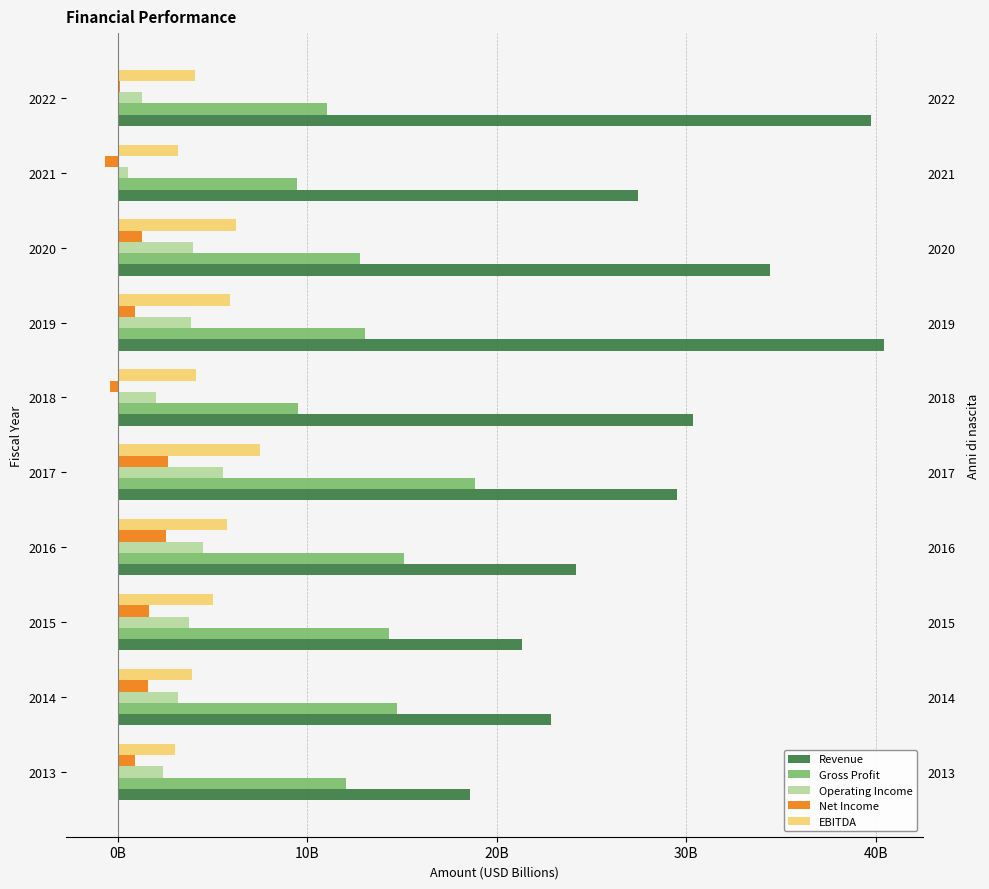

What is the difference between the maximum and second lowest values in the Revenue series?

19.1